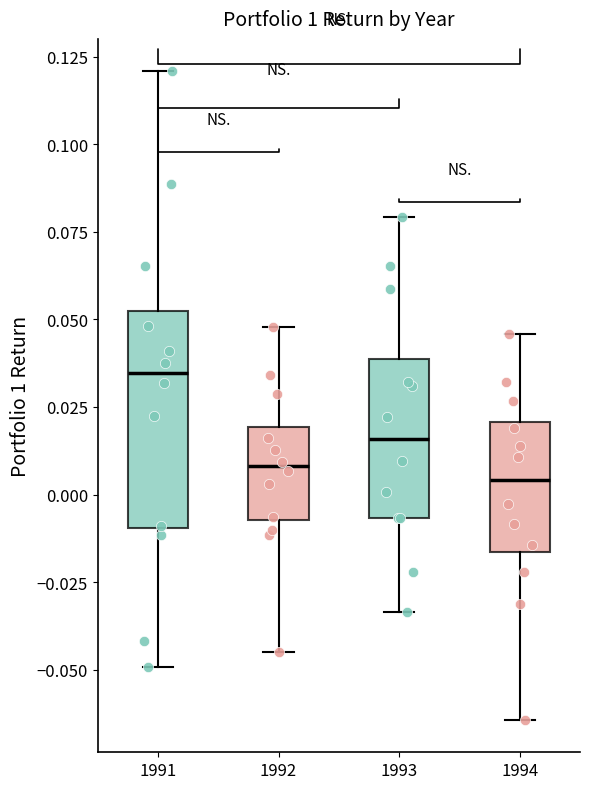

Where does the lower whisker of the box at x = 1992 end on the y-axis? The values are not printed on the chart, so give them approximately, as read against the axis.

-0.045